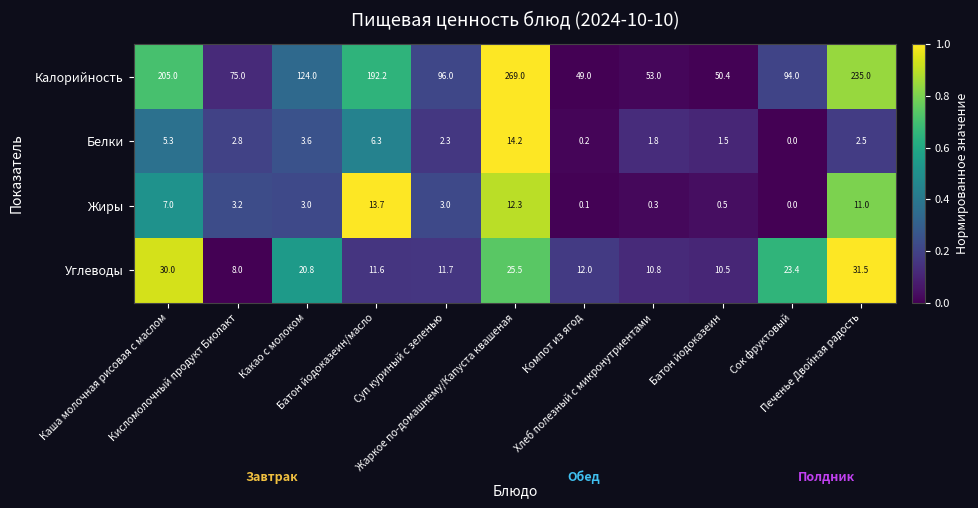

Which series has the largest range (max minus min)?

Калорийность